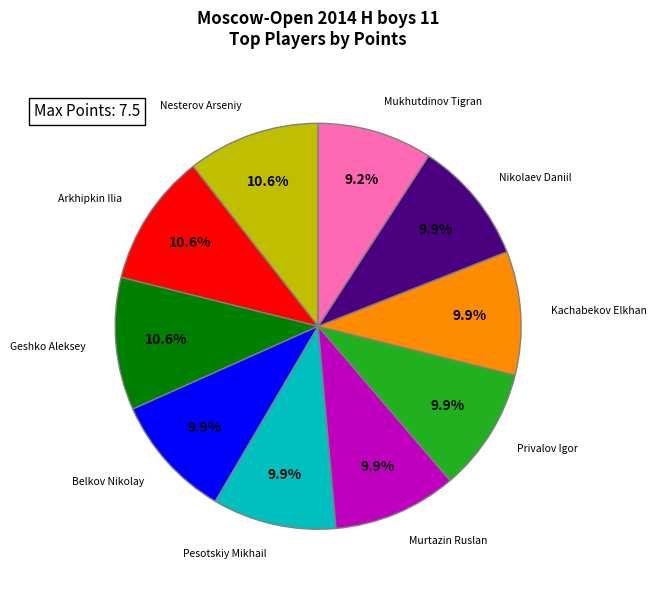

Which category has the smallest portion of the pie?

Mukhutdinov Tigran